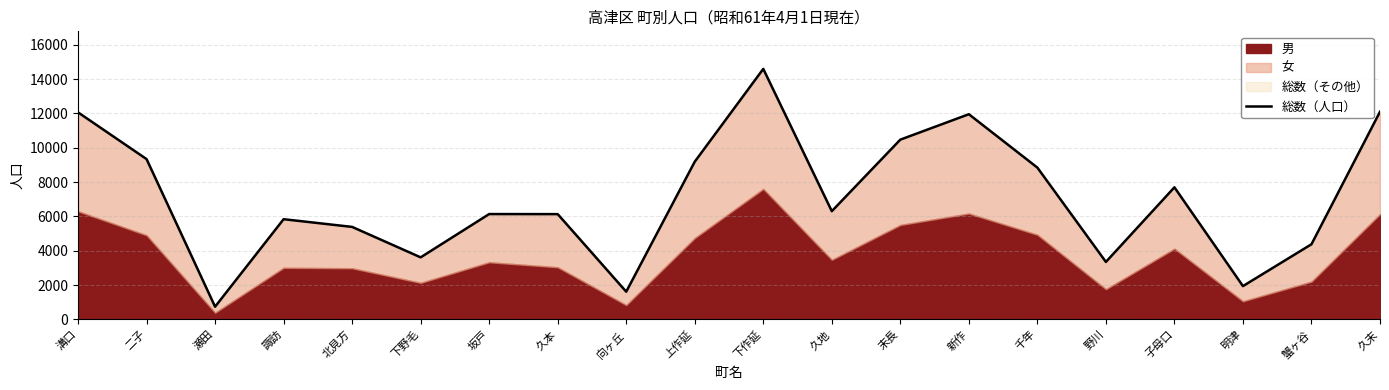

The value at 下野毛 is 3613. True or false?

True